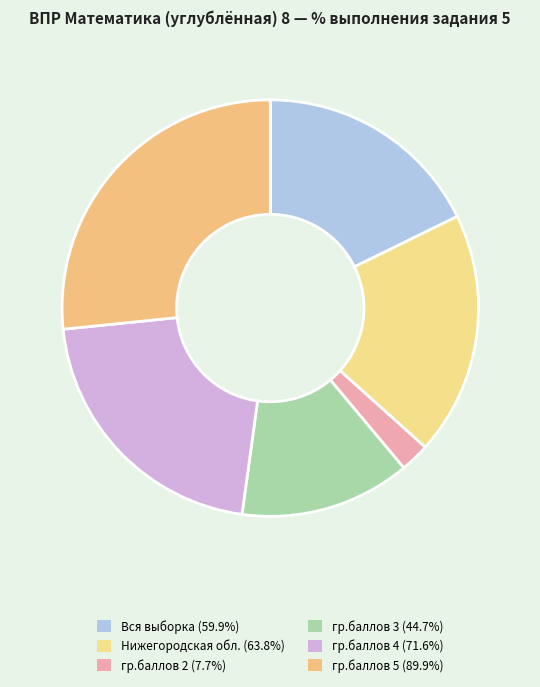

Count the number of slices in the pie.

6